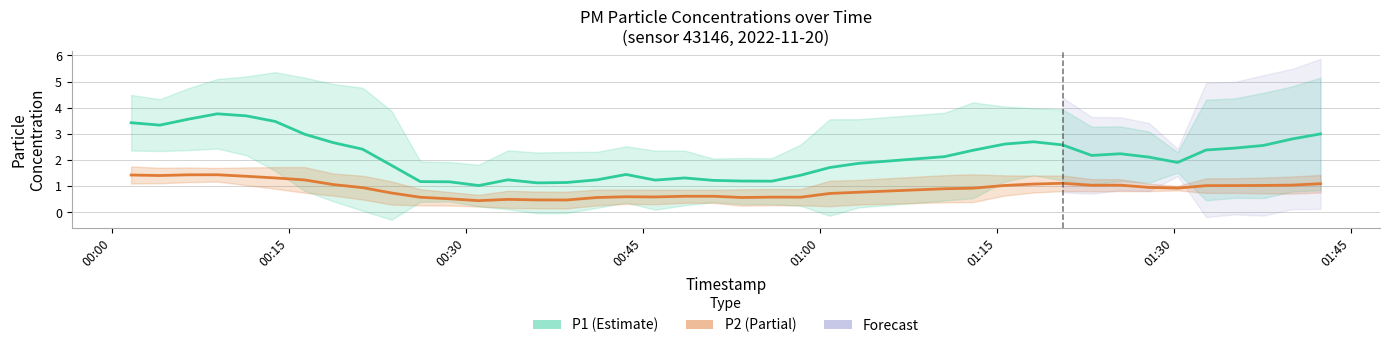

What position from the right is 2022-11-20T00:13:50?

35